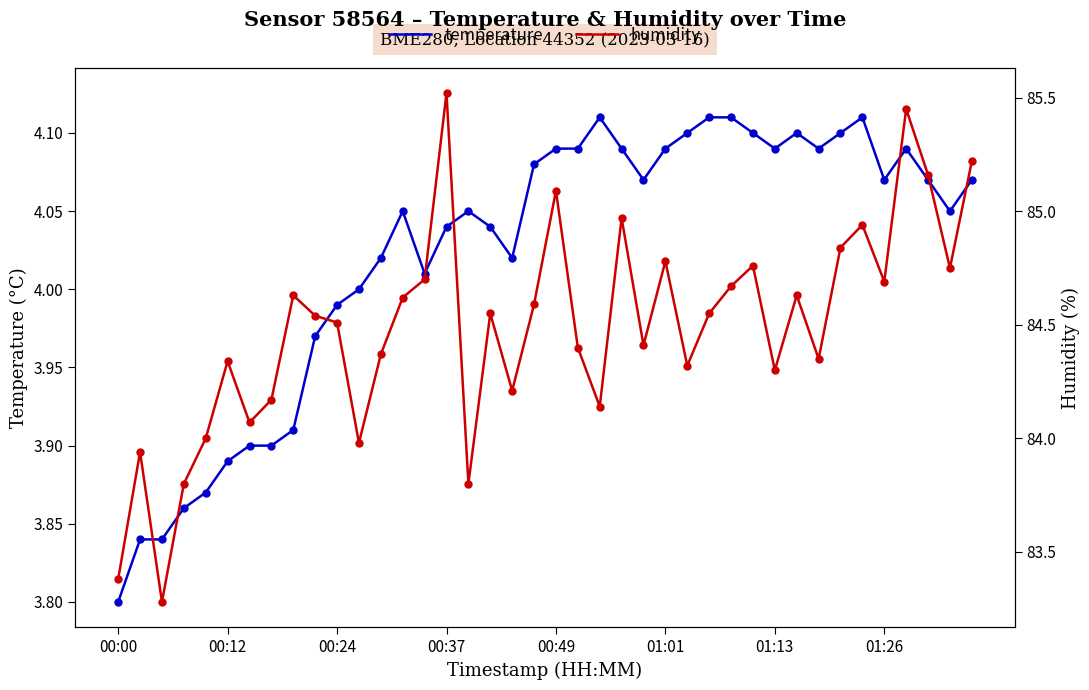

True or false: temperature has a value of 1.0 at 00:00.

False